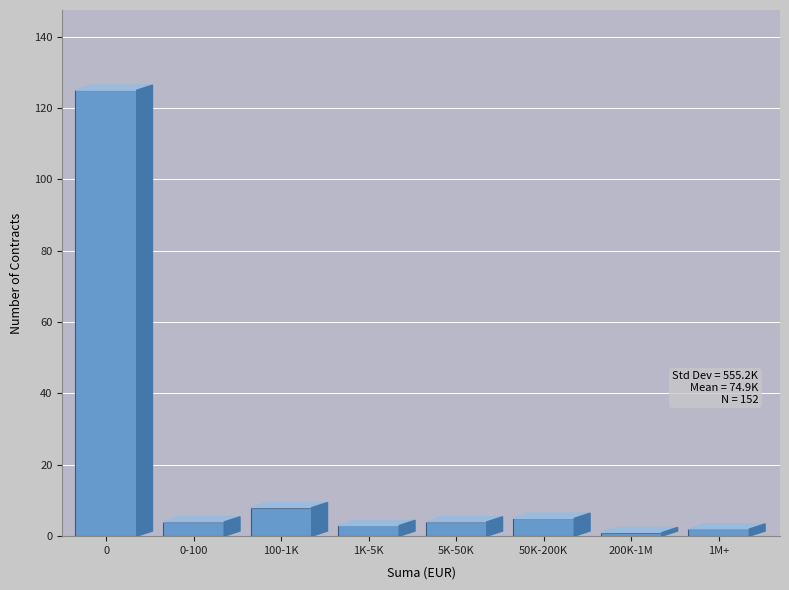

Reading right to left, extract all data points from this chart.

1M+=2	200K-1M=1	50K-200K=5	5K-50K=4	1K-5K=3	100-1K=8	0-100=4	0=125